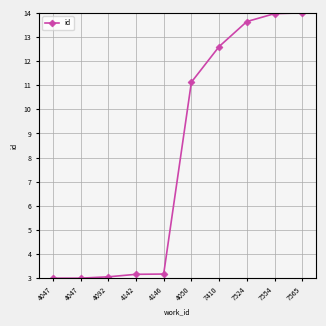

At which category does the chart reach its minimum across all series?

4047